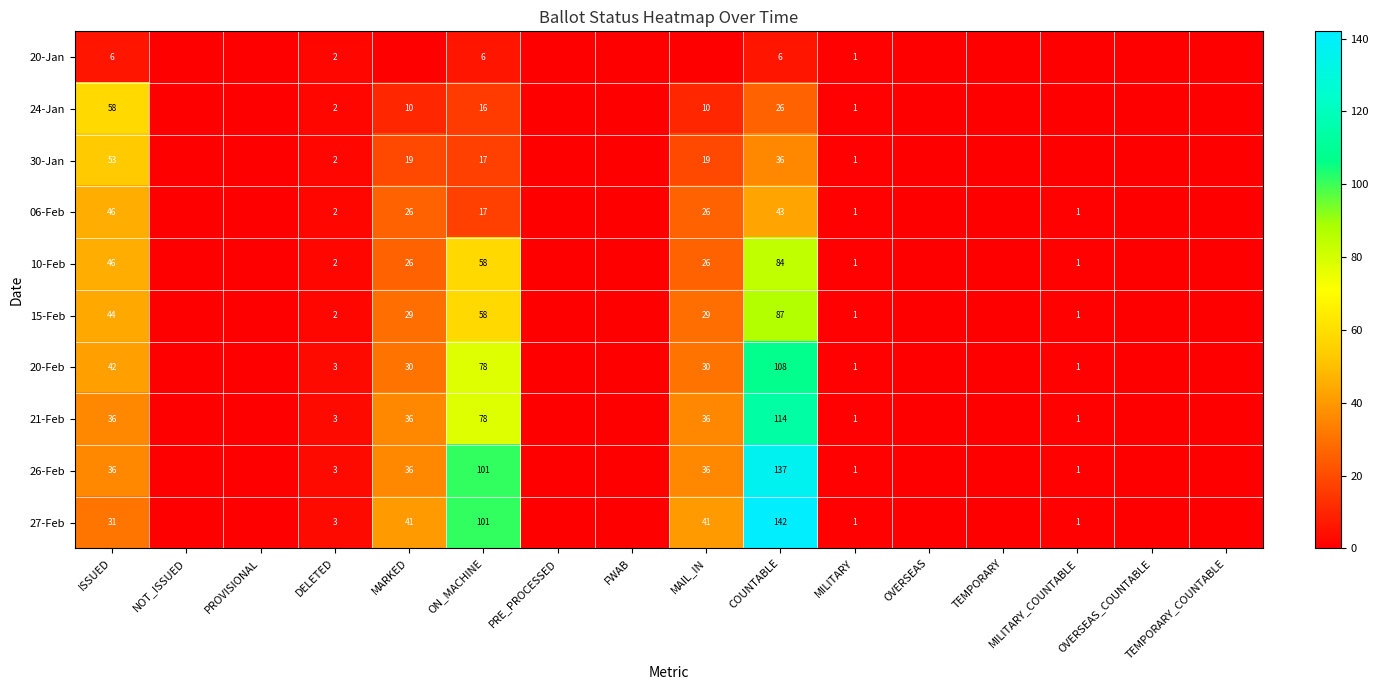

What is the spread (max minus min) of values at ON_MACHINE?

95